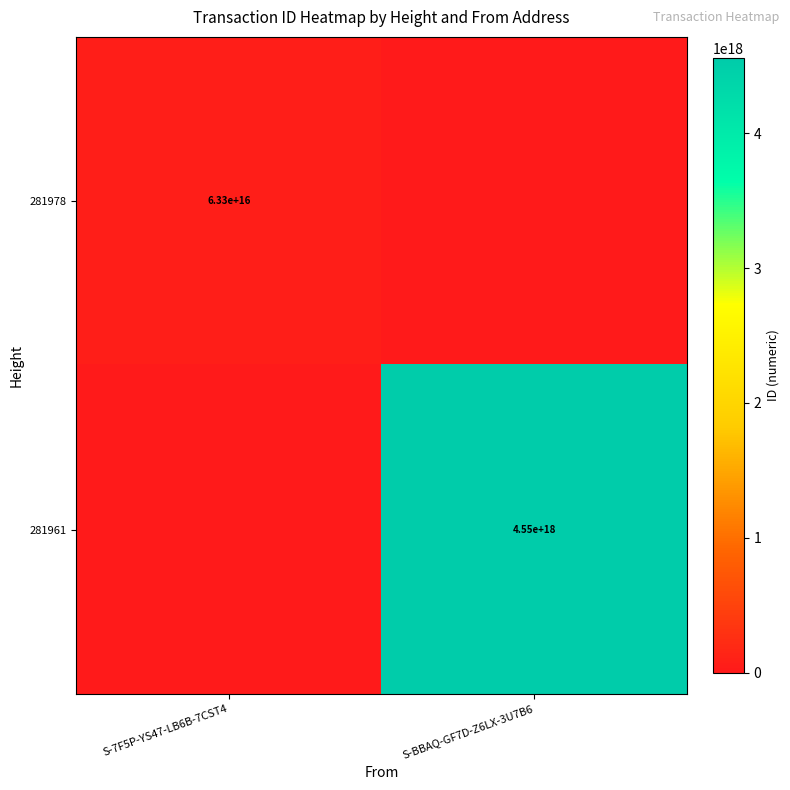

Is it true that 281978 equals 108449022949395776 at S-7F5P-YS47-LB6B-7CST4?

False